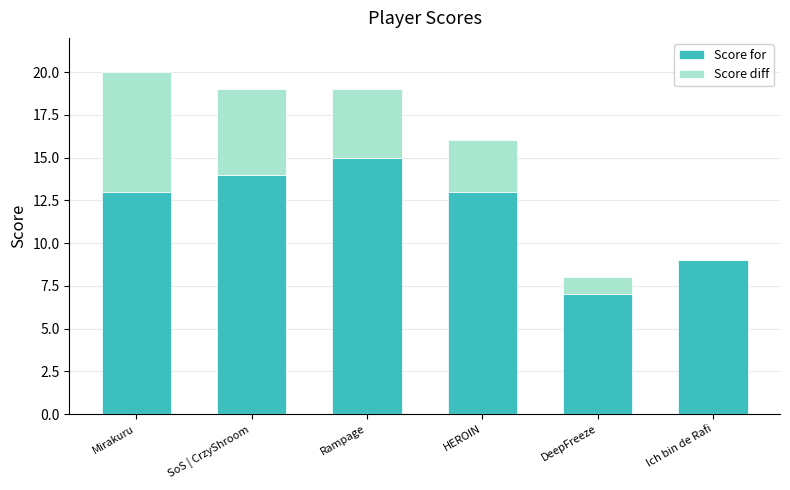

Reading left to right, transcribe the values for Score for.

Mirakuru=13	SoS | CrzyShroom=14	Rampage=15	HEROIN=13	DeepFreeze=7	Ich bin de Rafi=9